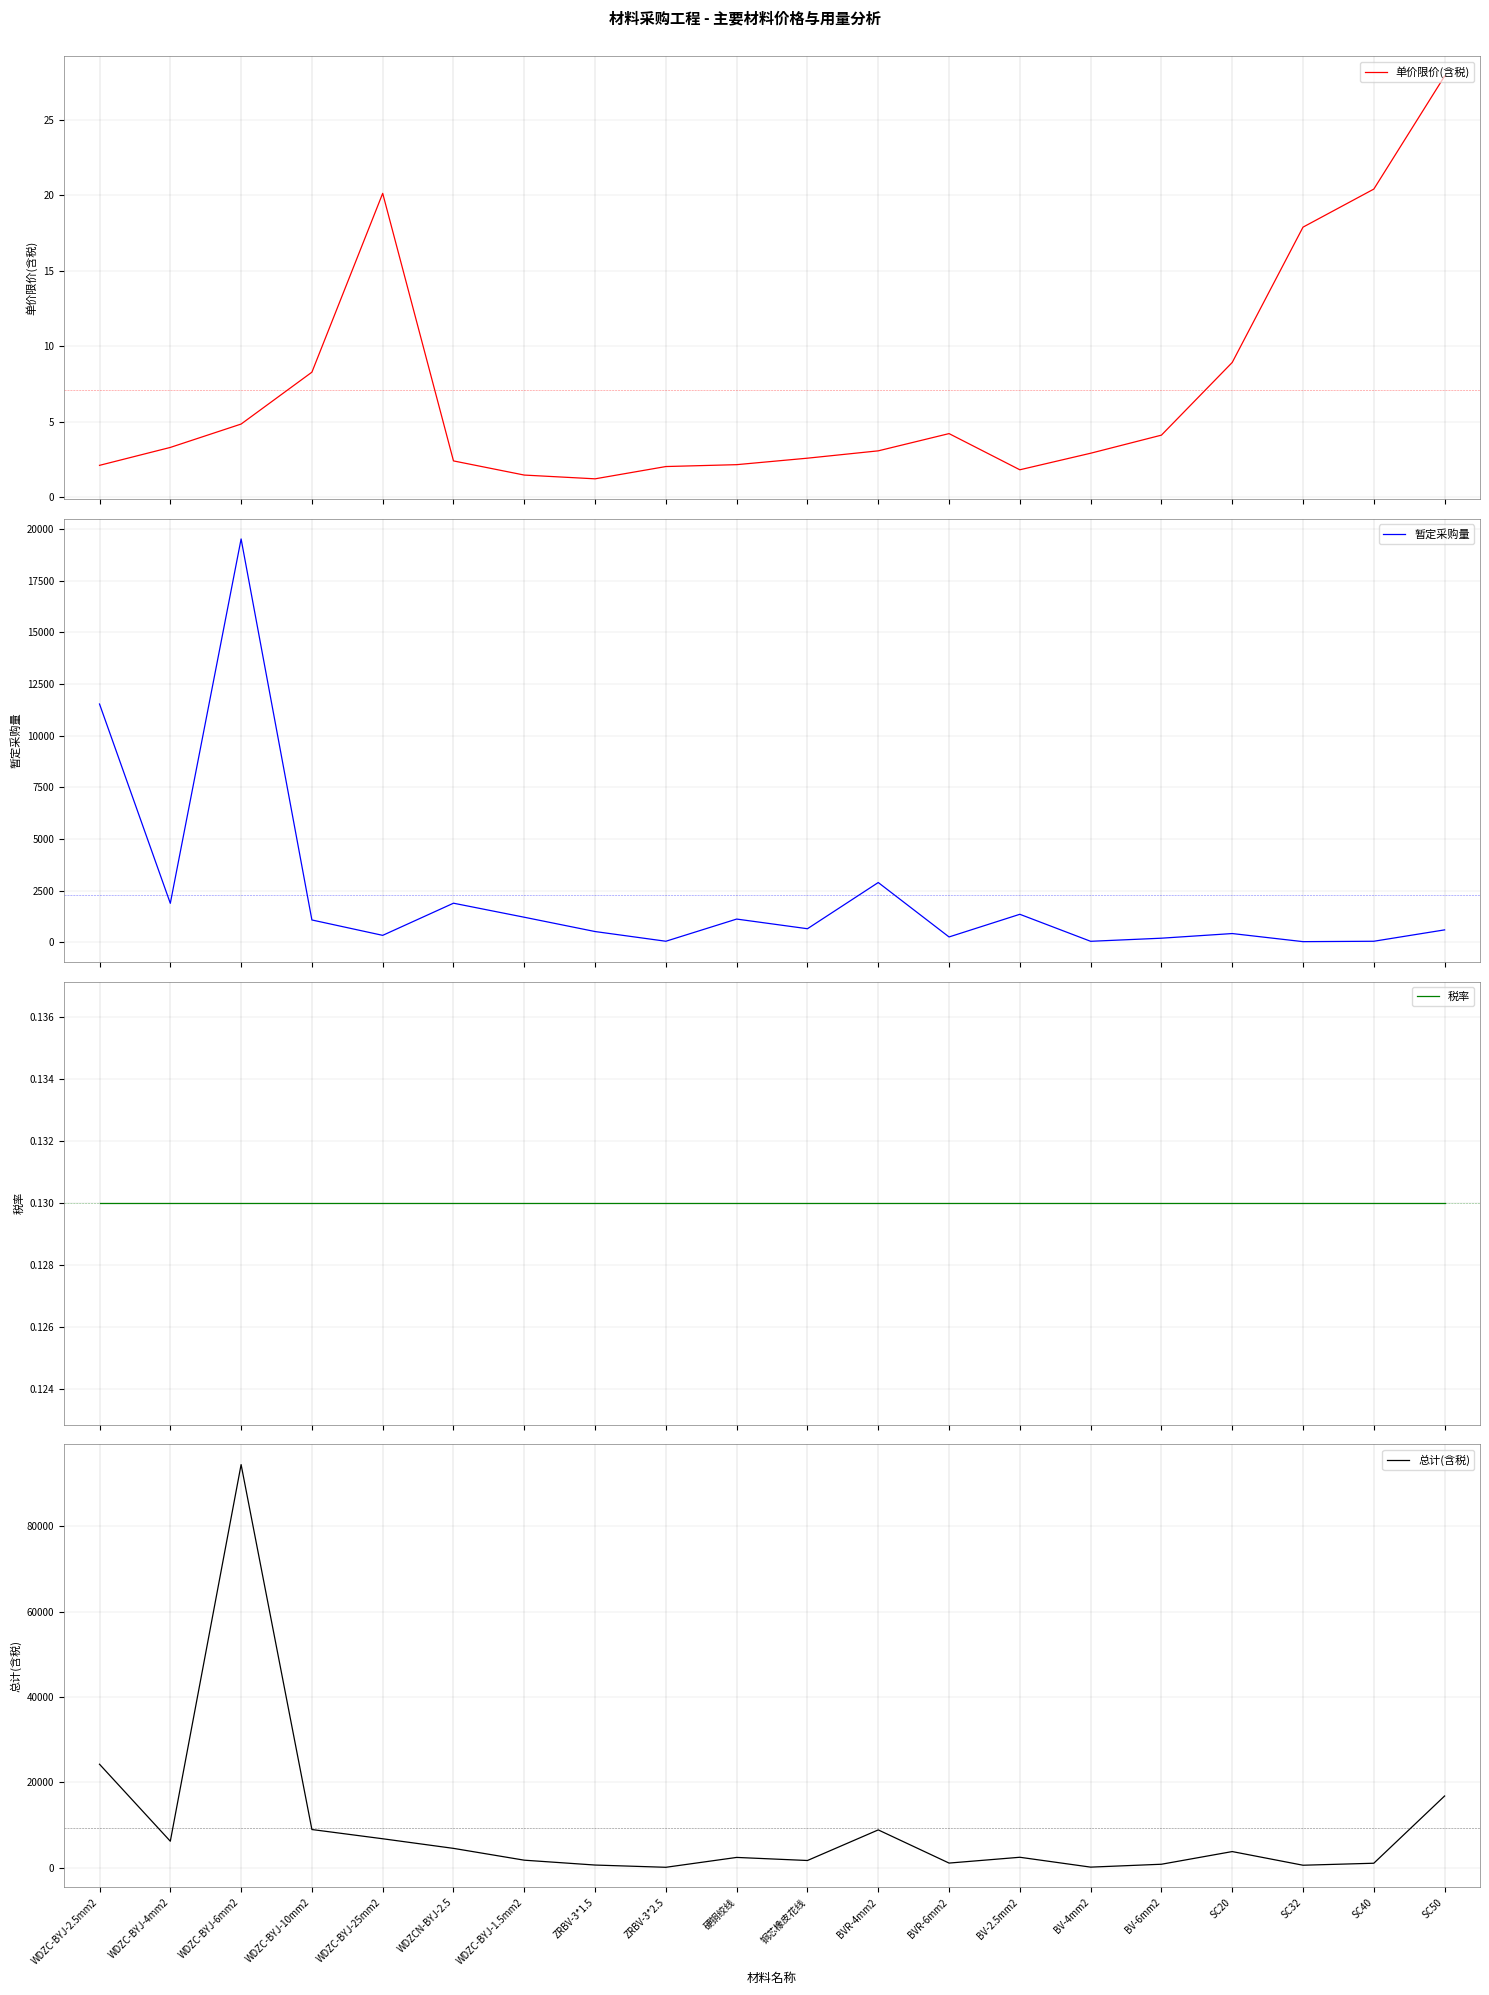

At which label does 单价限价(含税) reach its peak?

SC50